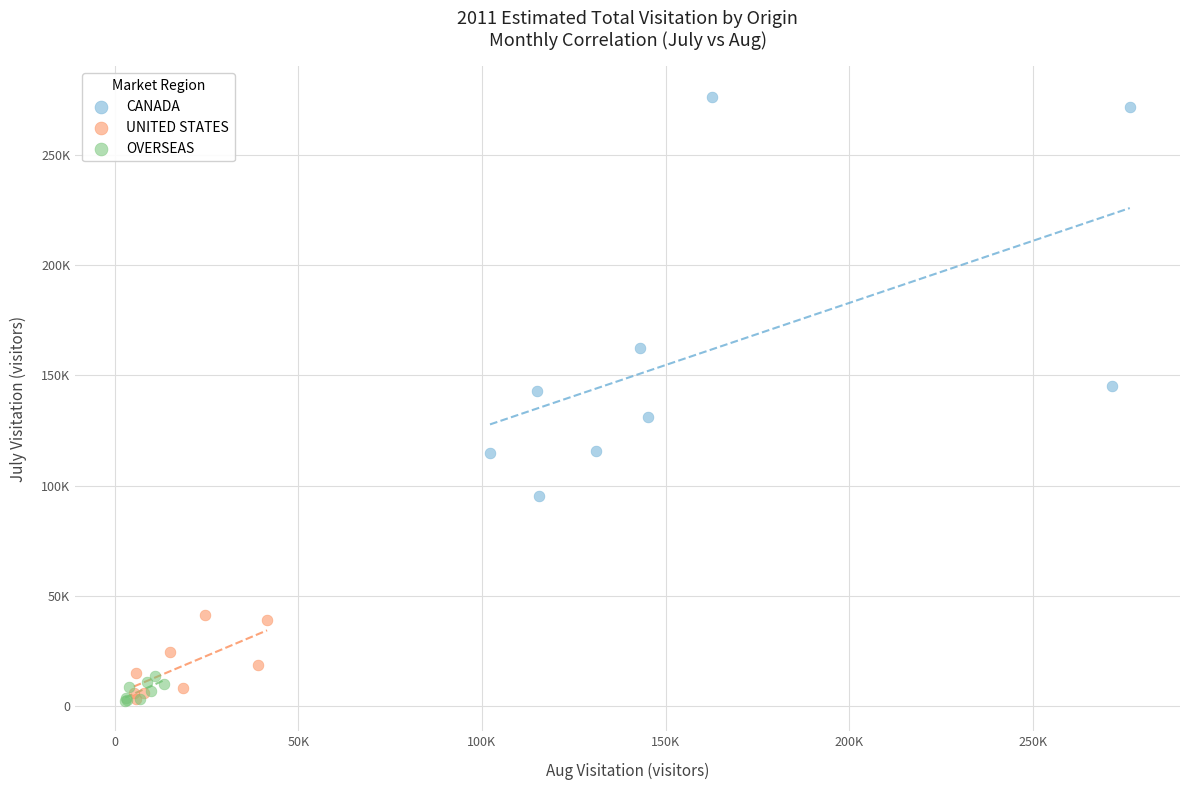

Which series has the largest Y range (max minus min)?

CANADA